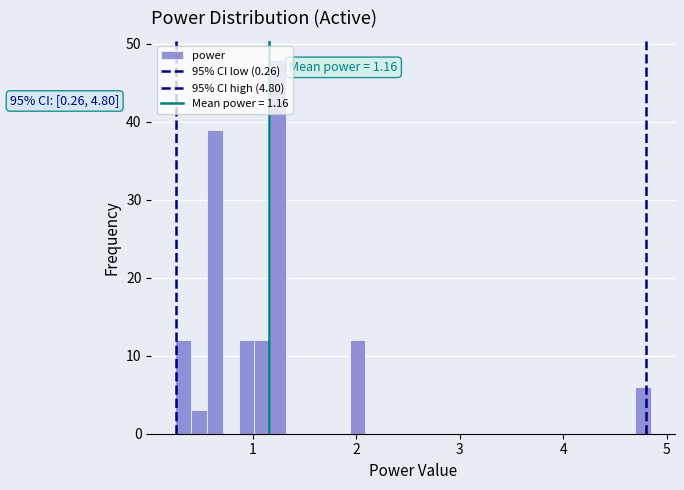

Around what value on the x-axis is the tallest bar? Give the approximate position of its centre, as read against the axis.

1.2